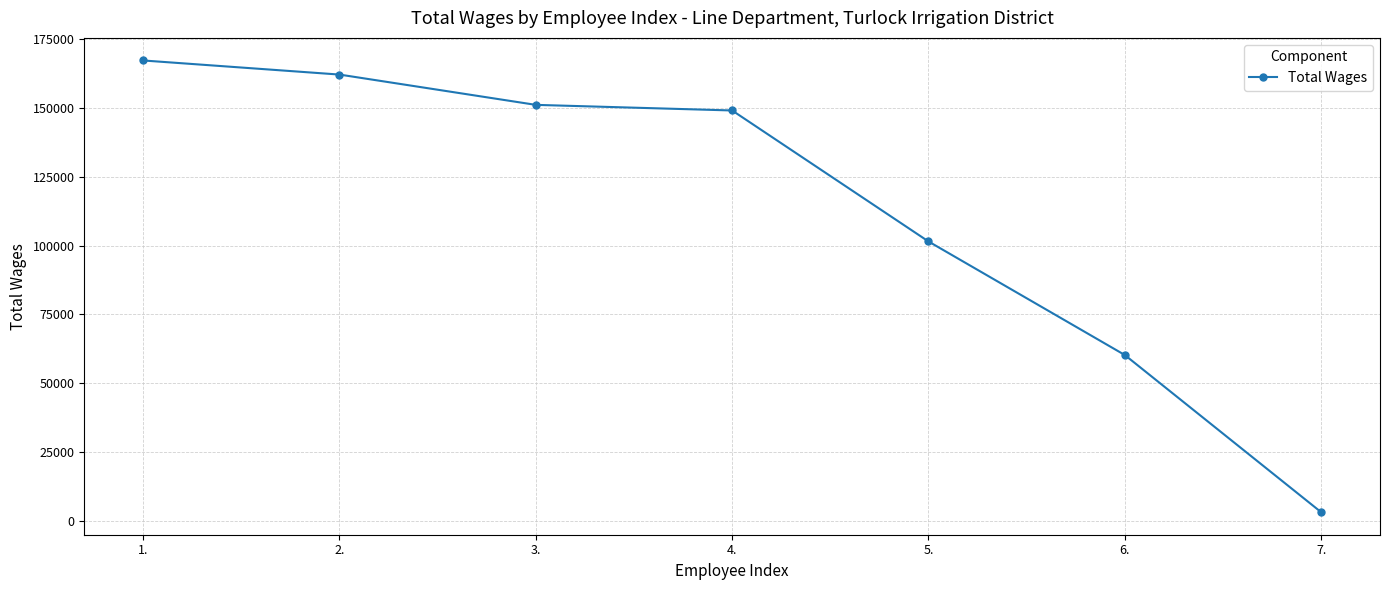

Reading left to right, list all the values displayed in this chart.

167078	161966	150985	148952	101473	60316	3349